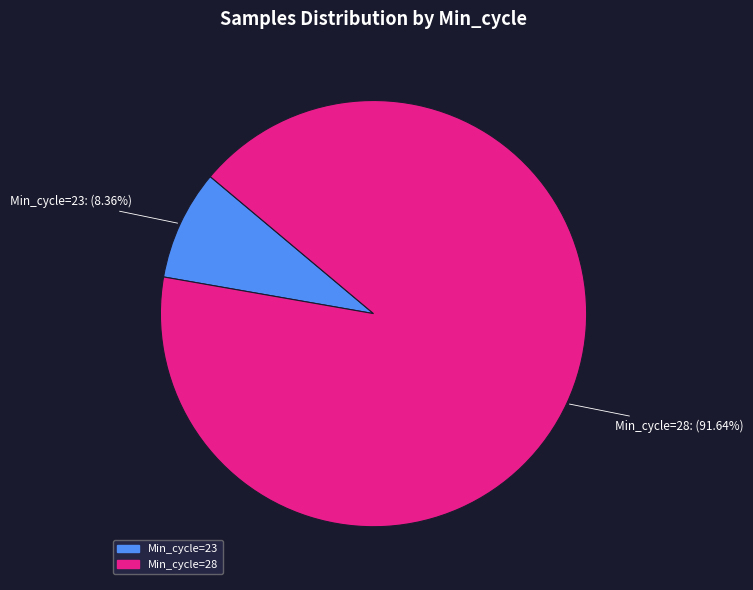

Does any single category account for the majority?

Yes